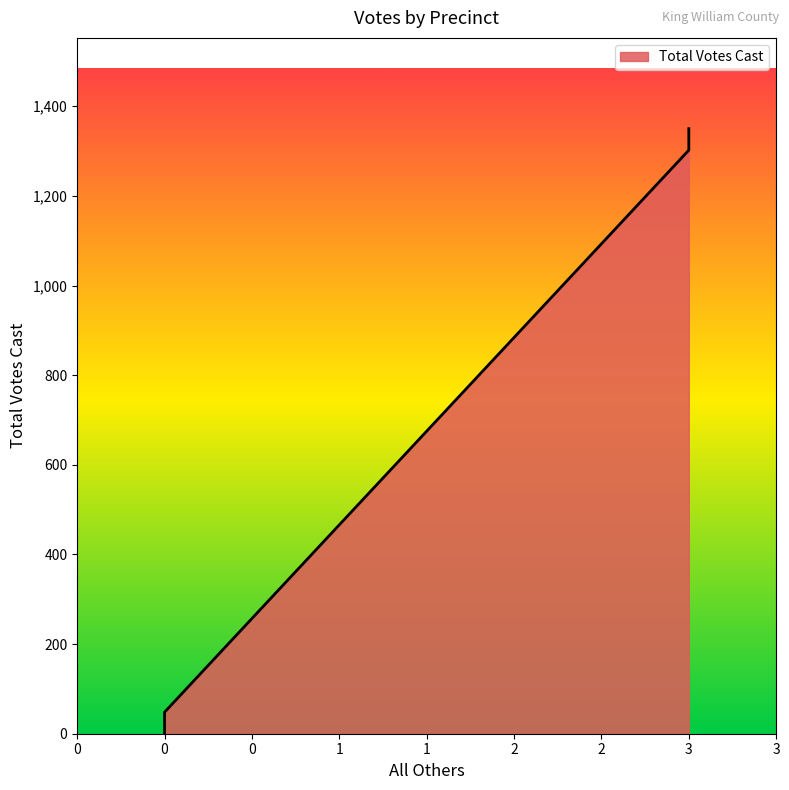

True or false: there are more than 1 points higher than both neighbors.

False